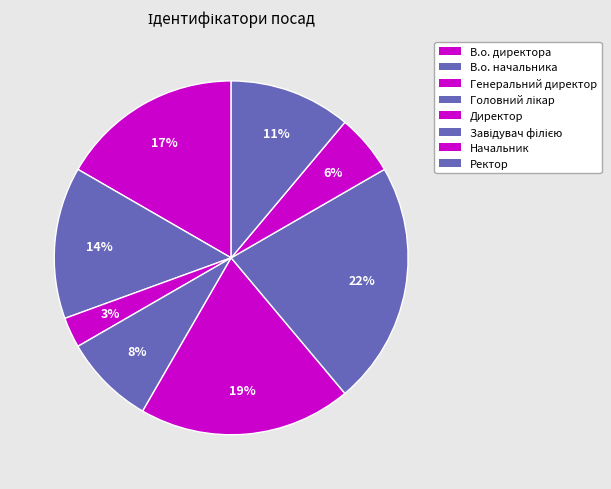

To the nearest percent, what is the average slice percentage?

12%